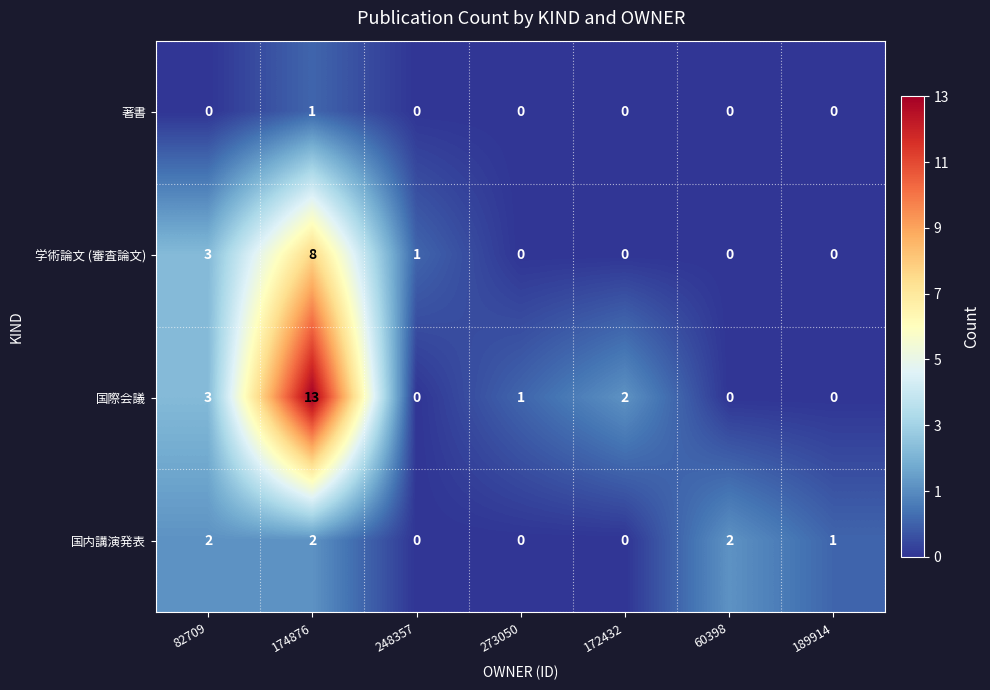

Read the 学術論文 (審査論文) value at 82709.

3